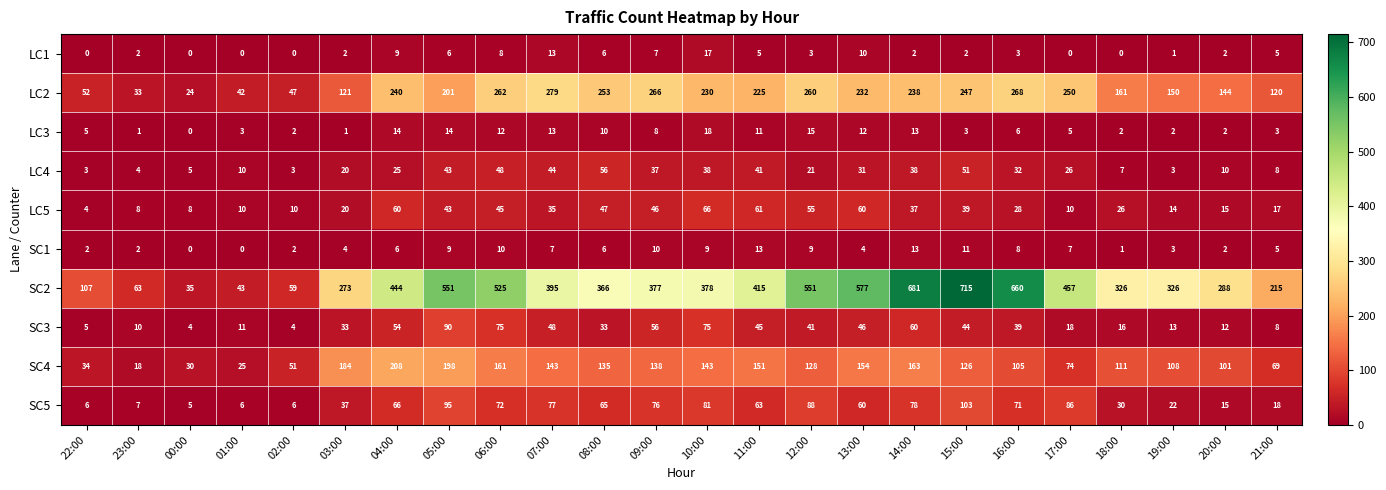

How many data points does each series have?

24